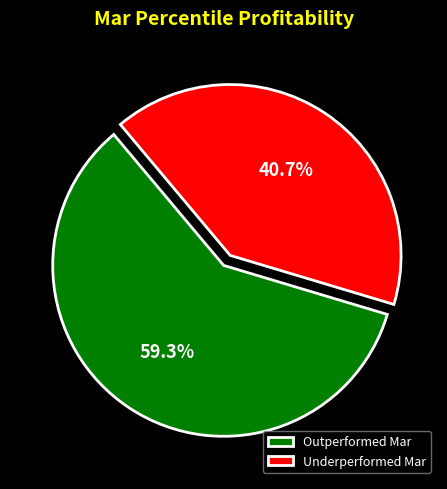

Rank the categories by value from lowest to highest.

Underperformed Mar, Outperformed Mar